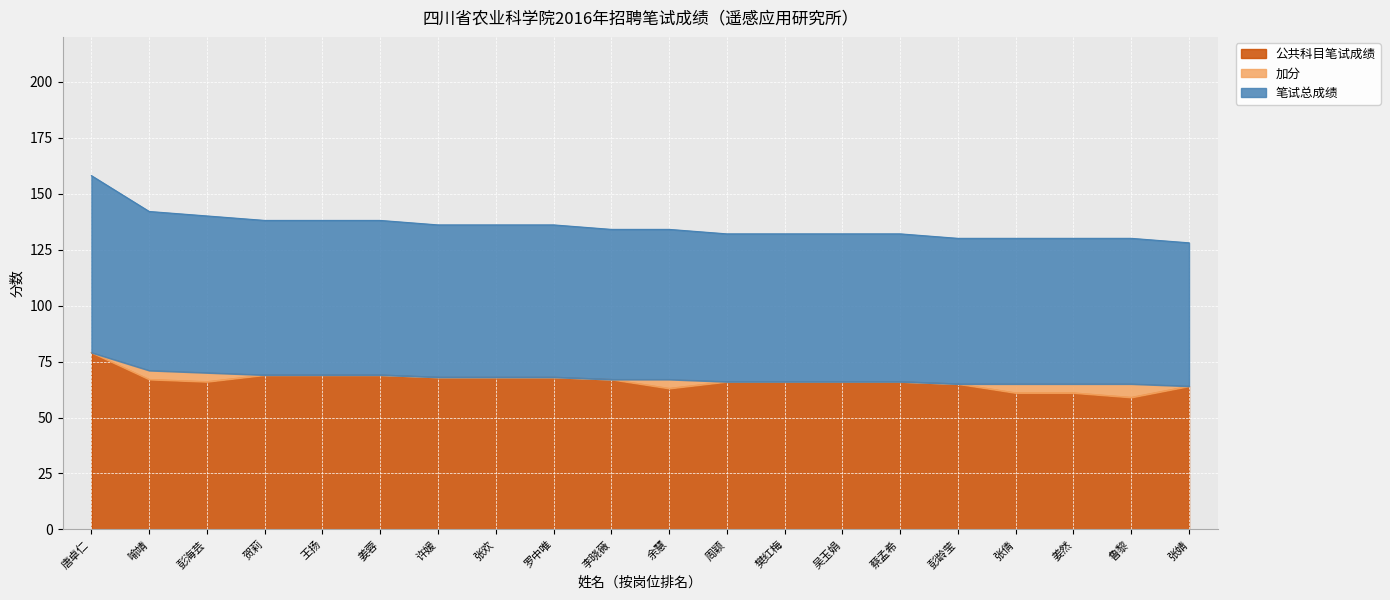

Which category has the highest value in the 公共科目笔试成绩 series?

唐卓仁